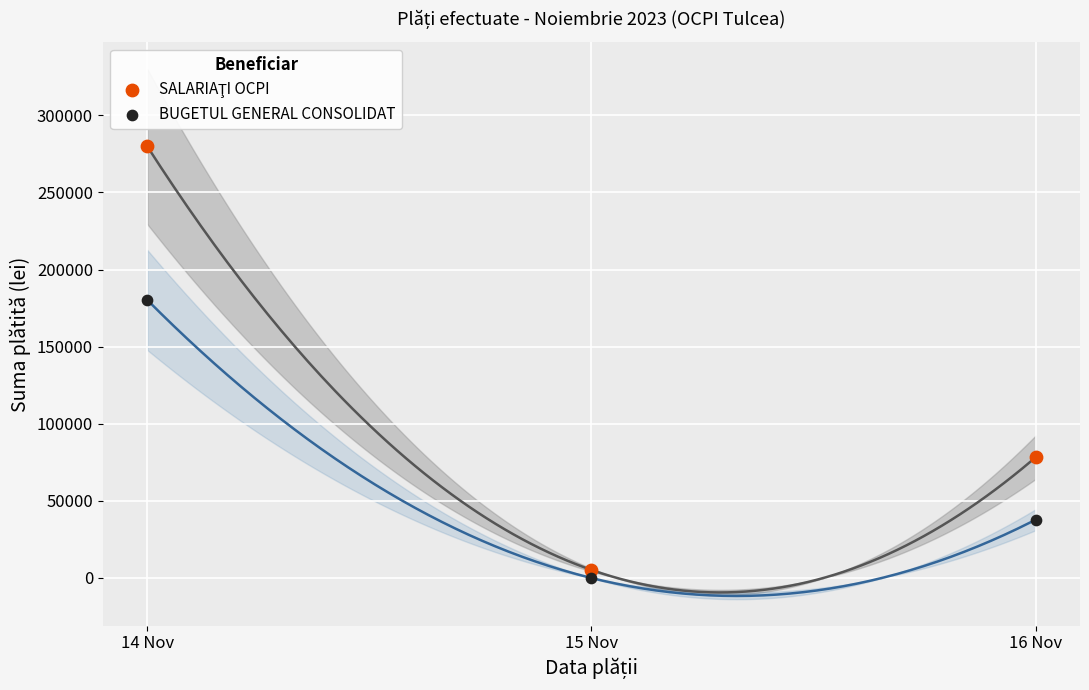

Across all data points, what is the average Y value?

96925